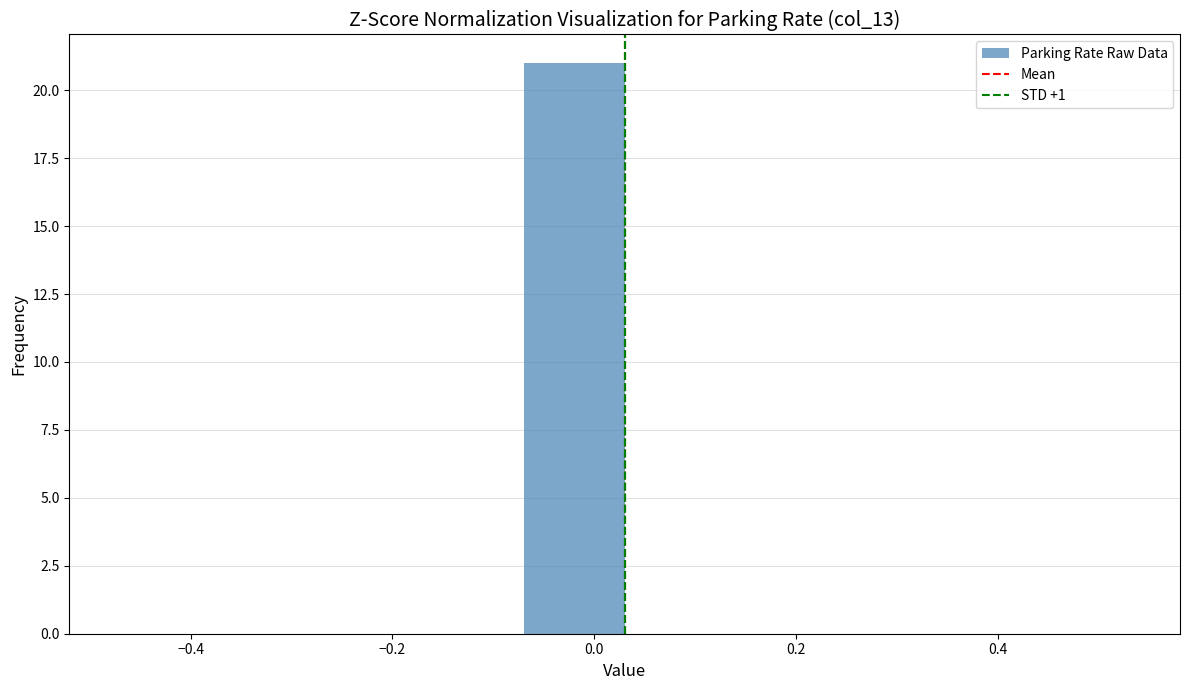

What is the height of the bar covering -0.07 to 0.03 on the x-axis? Neither the bar edges nor the heights are printed on the chart, so give them approximately, as read against the axes.

21